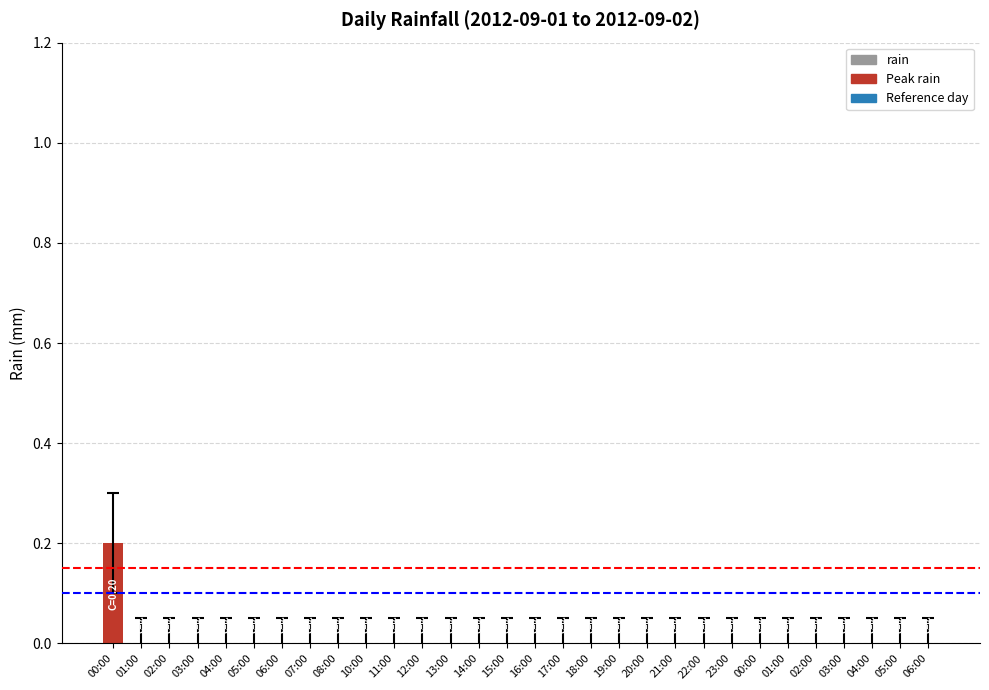

What is the label of the 25th bar from the right?

05:00